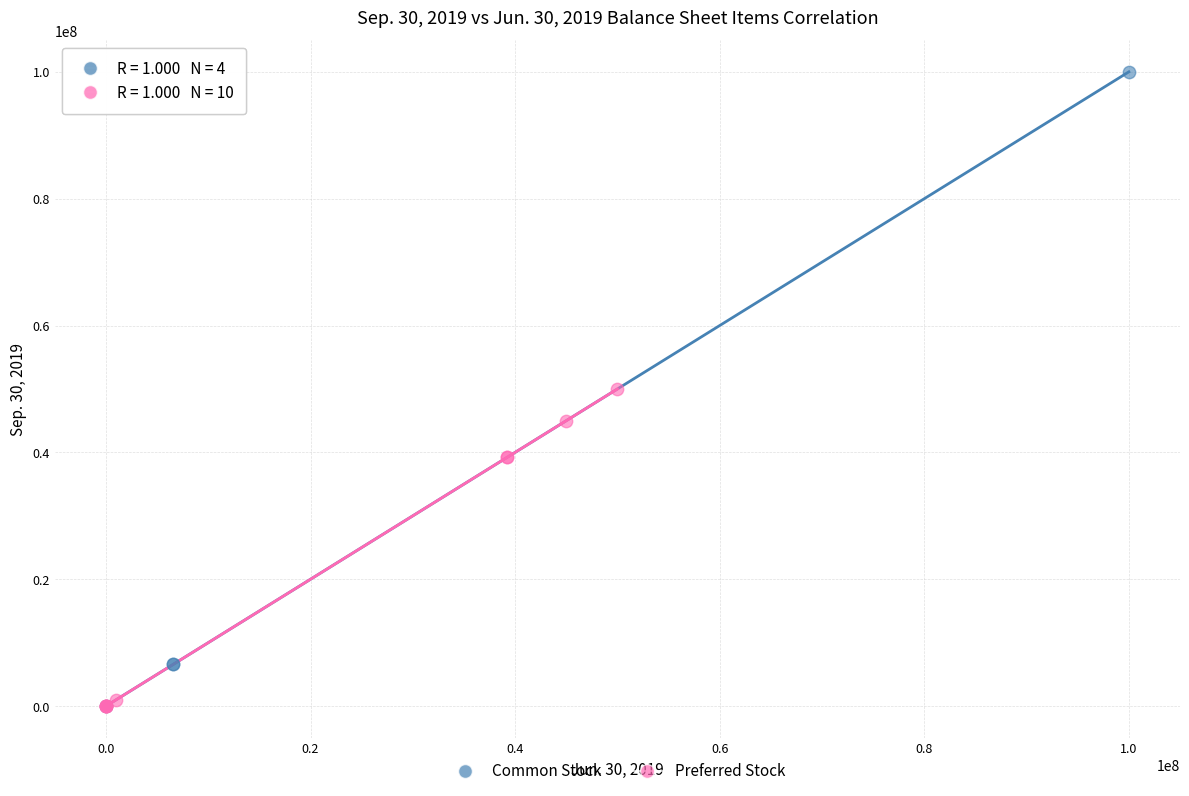

What are all the series names shown in the legend?

Common Stock, Preferred Stock